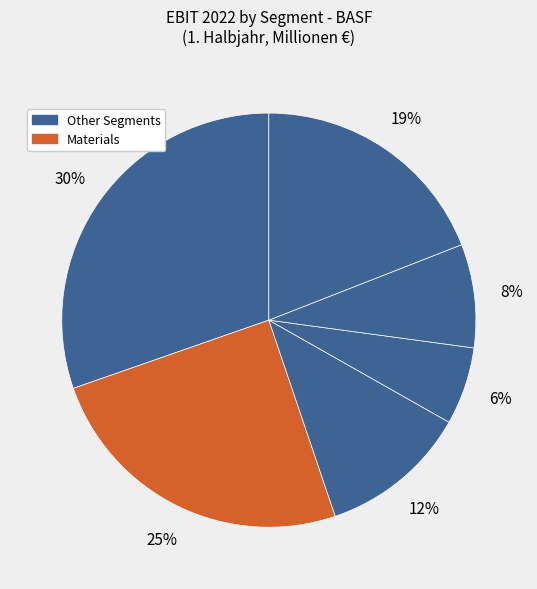

How many segments does this pie chart have?

6